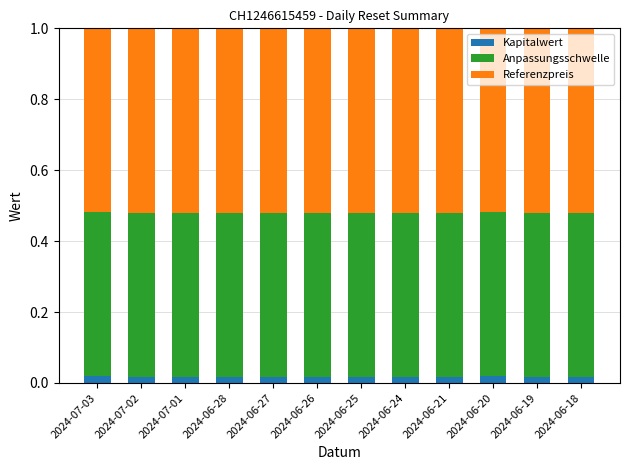

How many categories are shown in the chart?

12